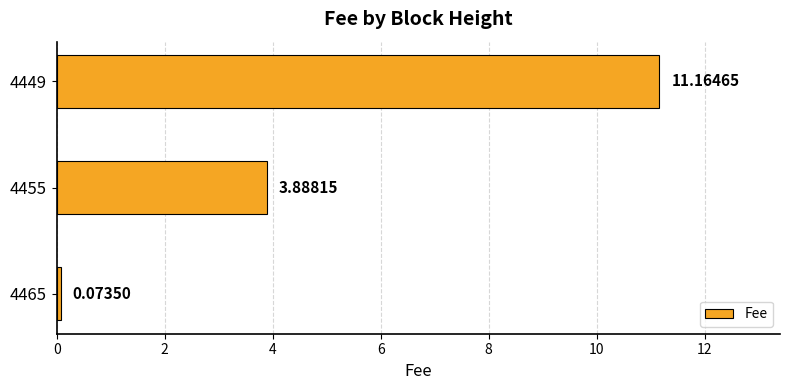

What is the change in value from 4465 to 4449?

+11.1